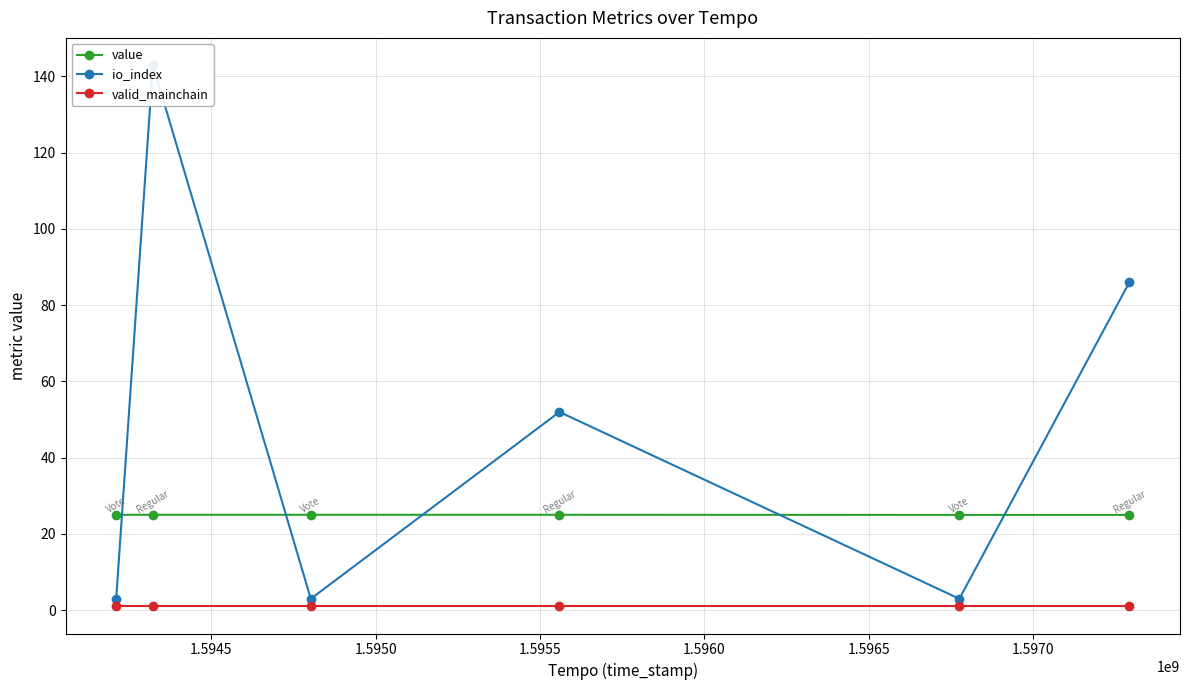

At how many categories does at least one series exceed 75?

2